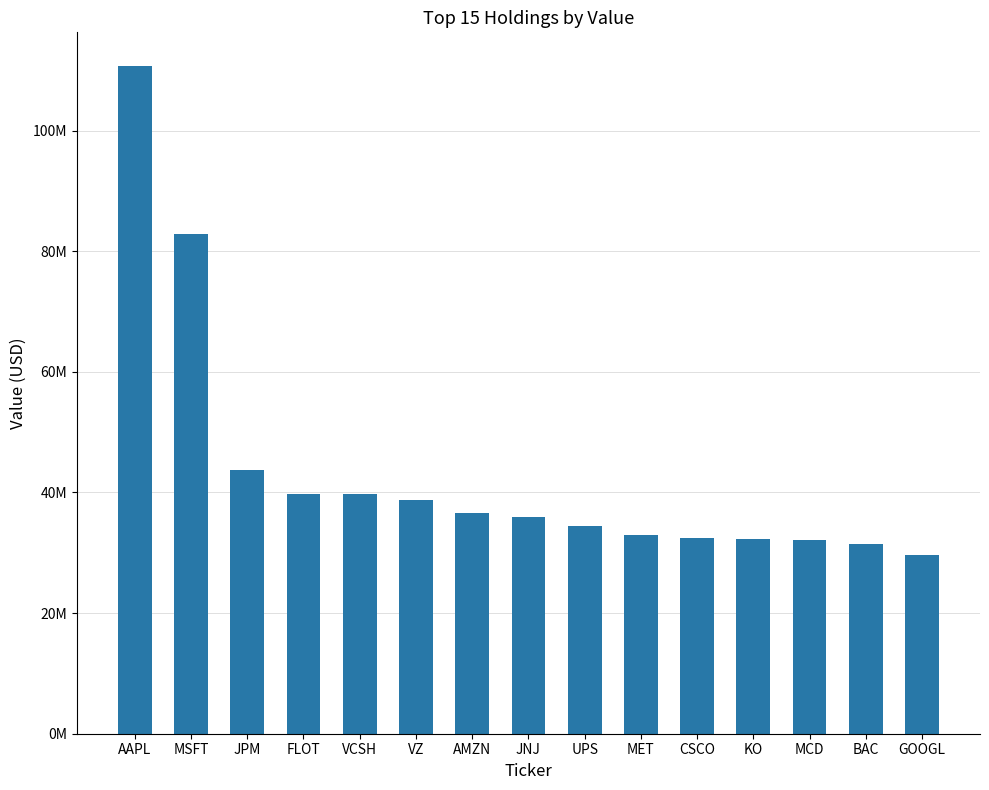

How many series are shown in this chart?

1